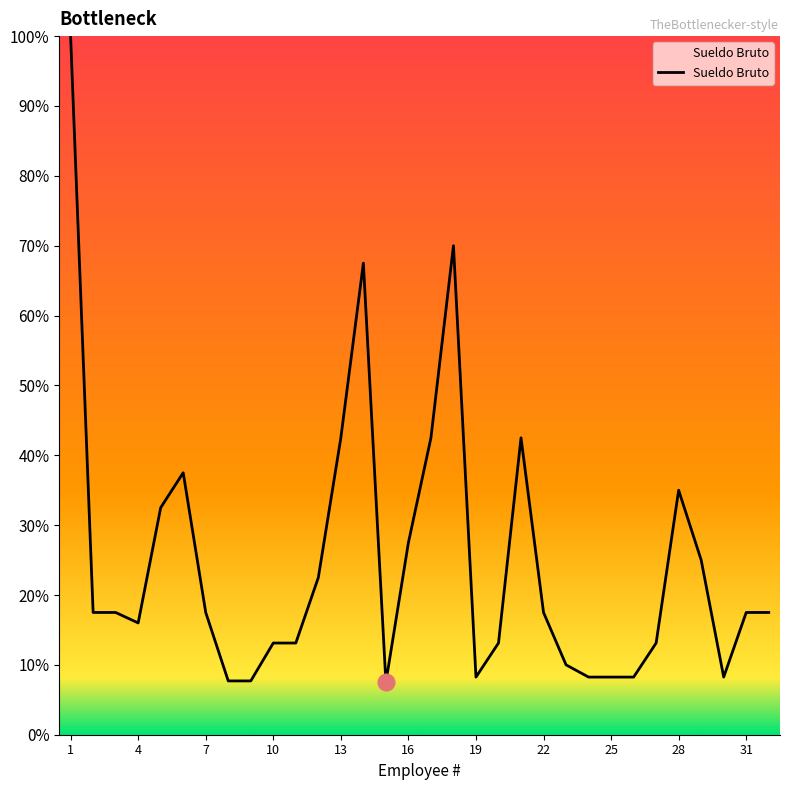

What is the difference between the maximum and minimum values?

92.5